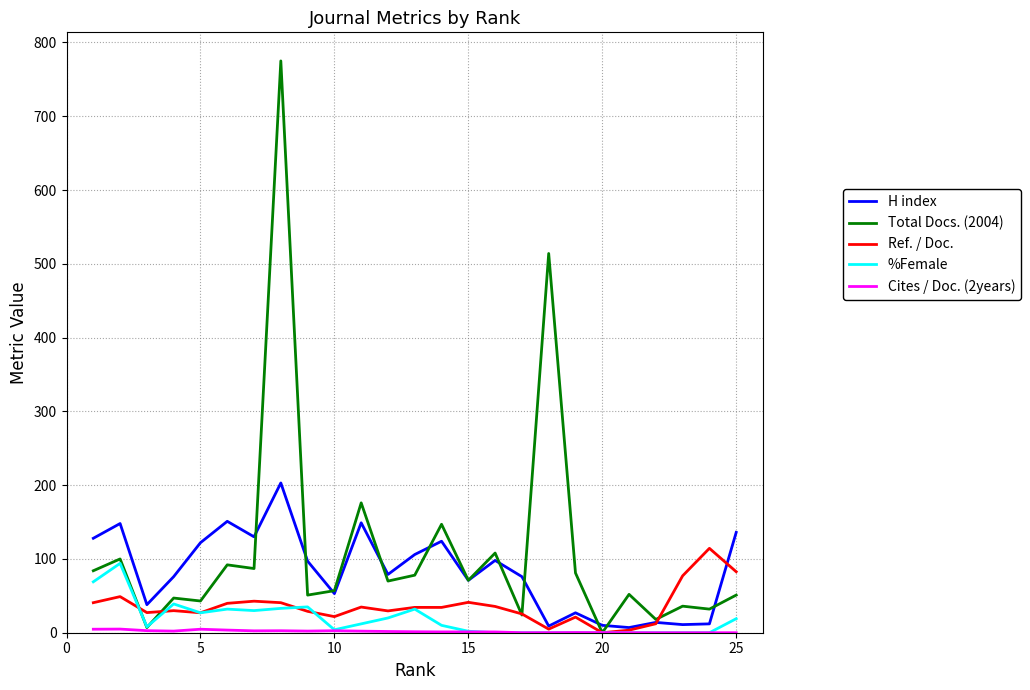

True or false: %Female and H index intersect in this chart.

False